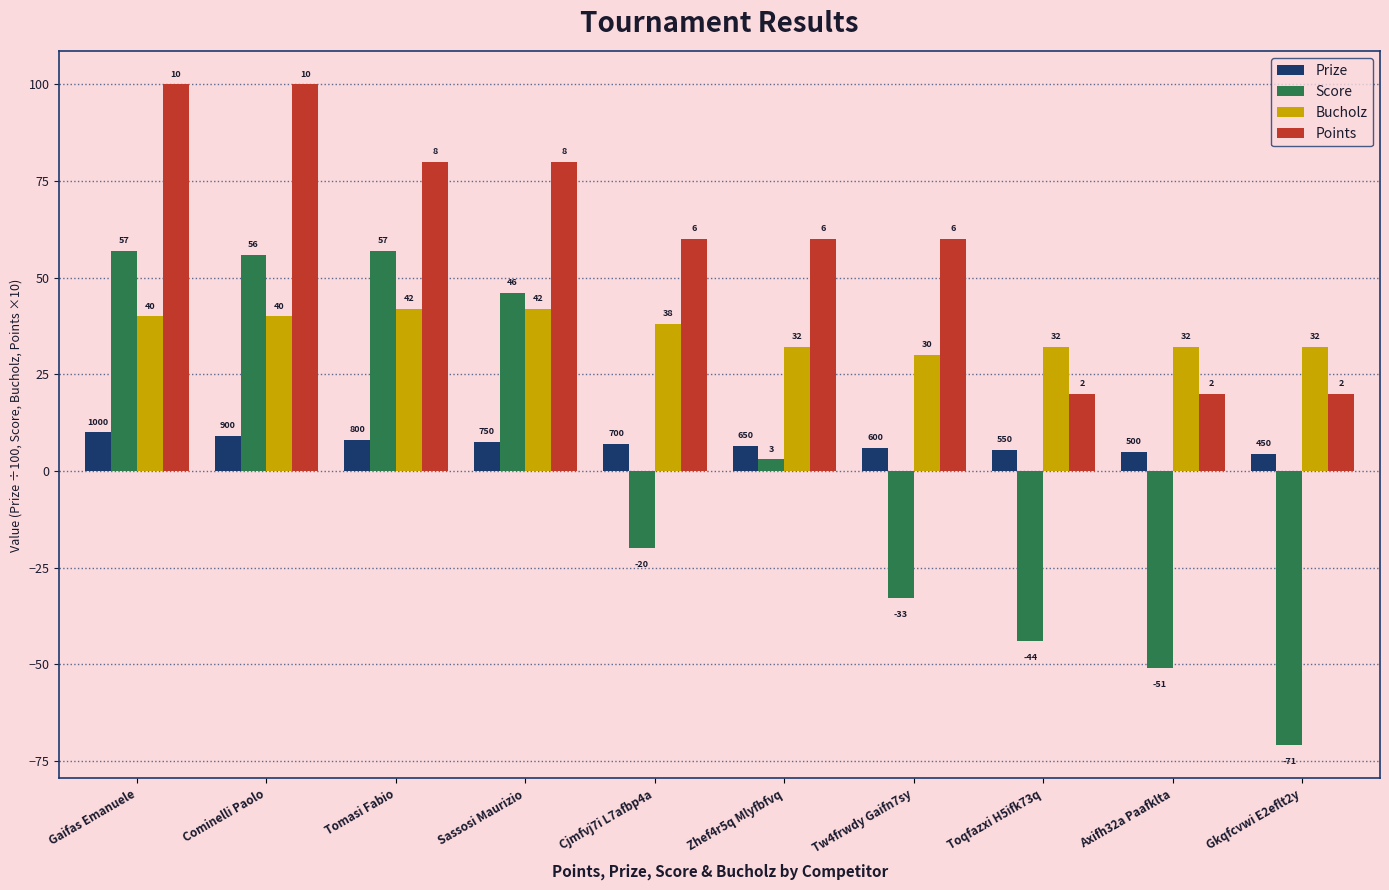

Rank the series by their maximum value, from highest to lowest.

Points, Score, Bucholz, Prize